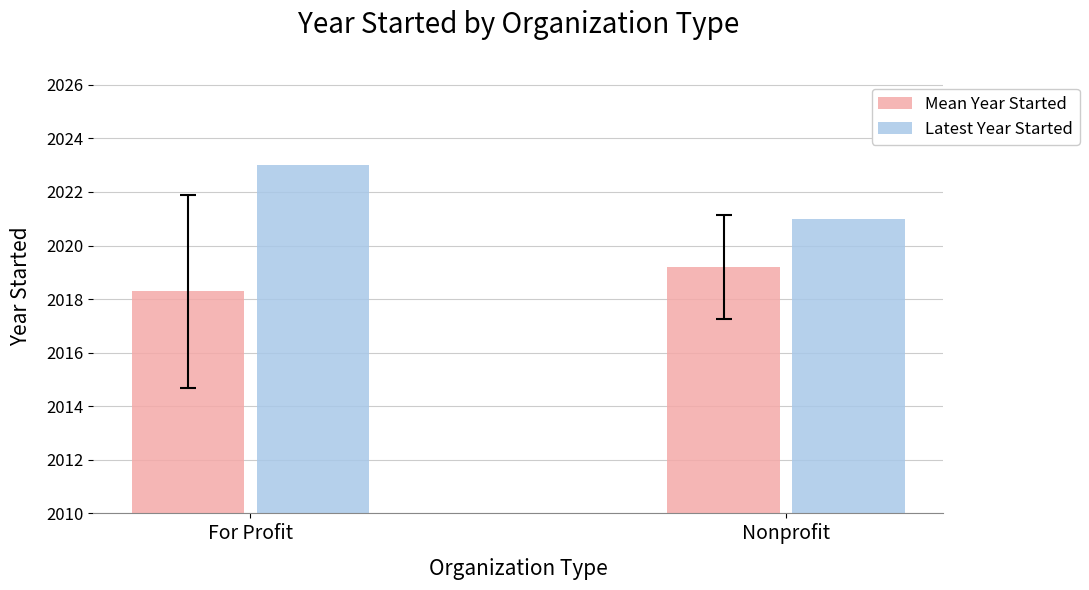

What is the value of the Mean Year Started bar at the 1st from the left?

2018.3